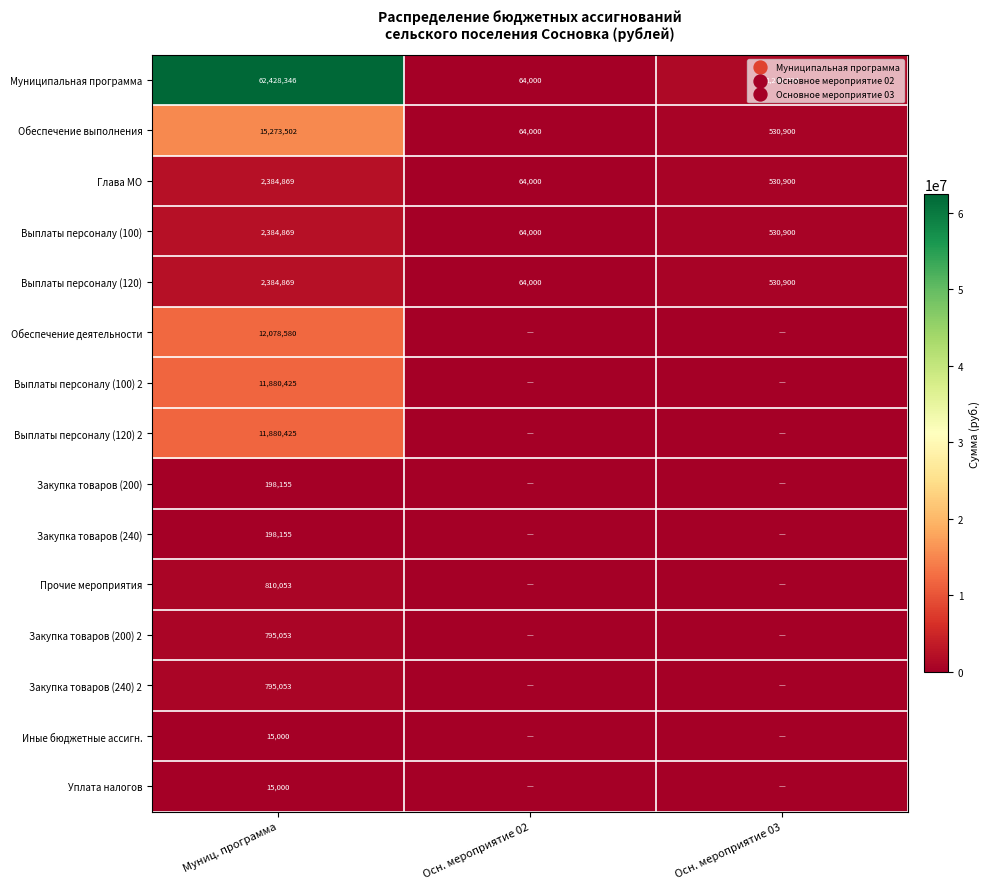

What is the minimum value for Выплаты персоналу (120)?

64000